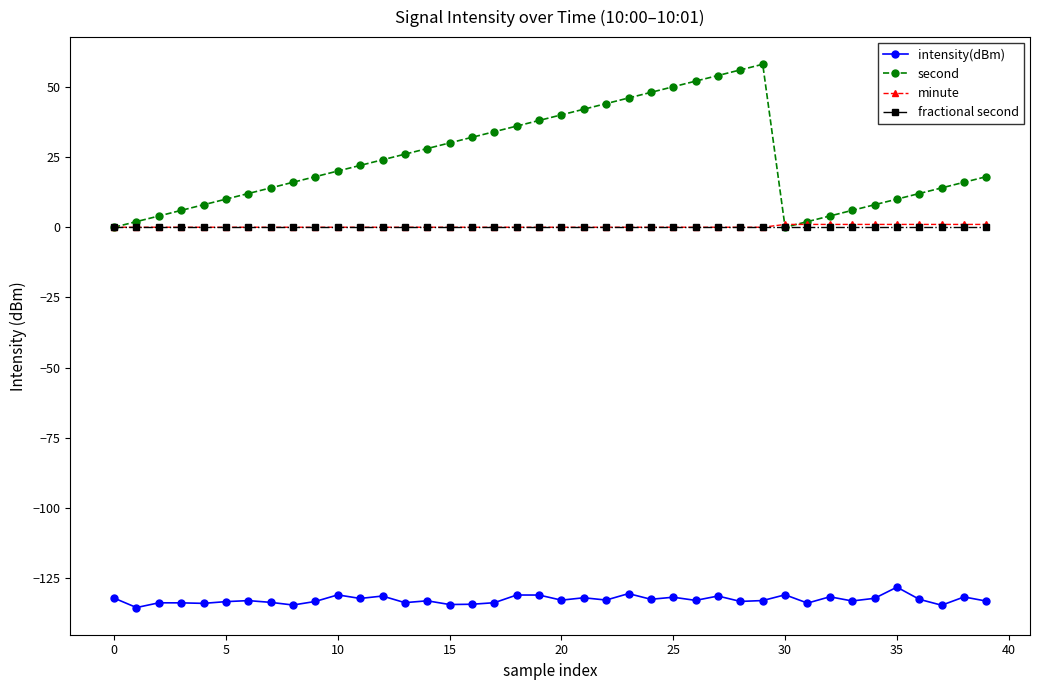

True or false: intensity(dBm) has more than 2 interior local peaks.

True